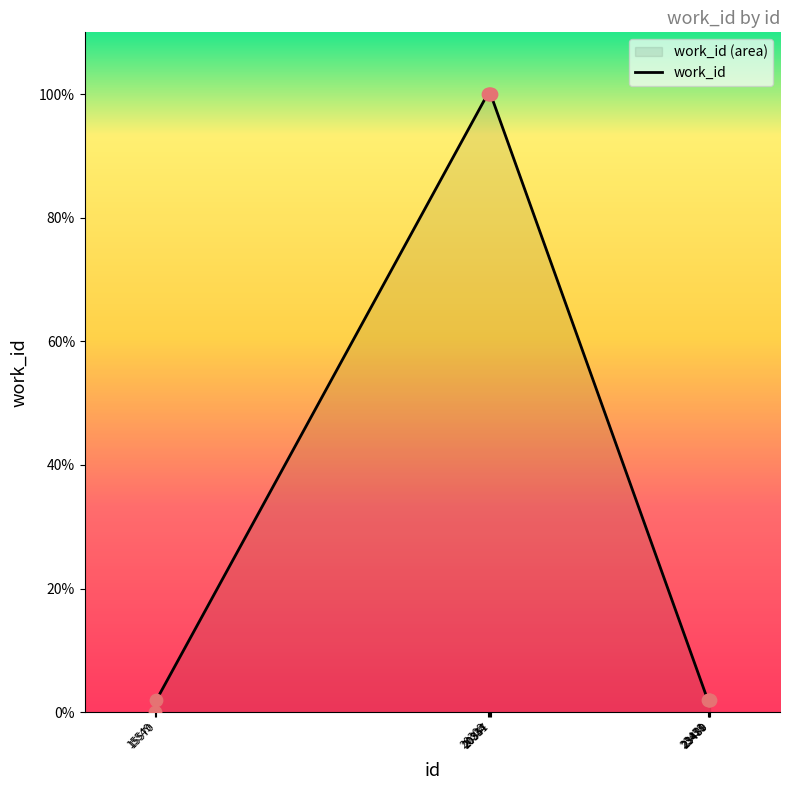

What is the ratio of the value at 23480 to the value at 15570?

1.0